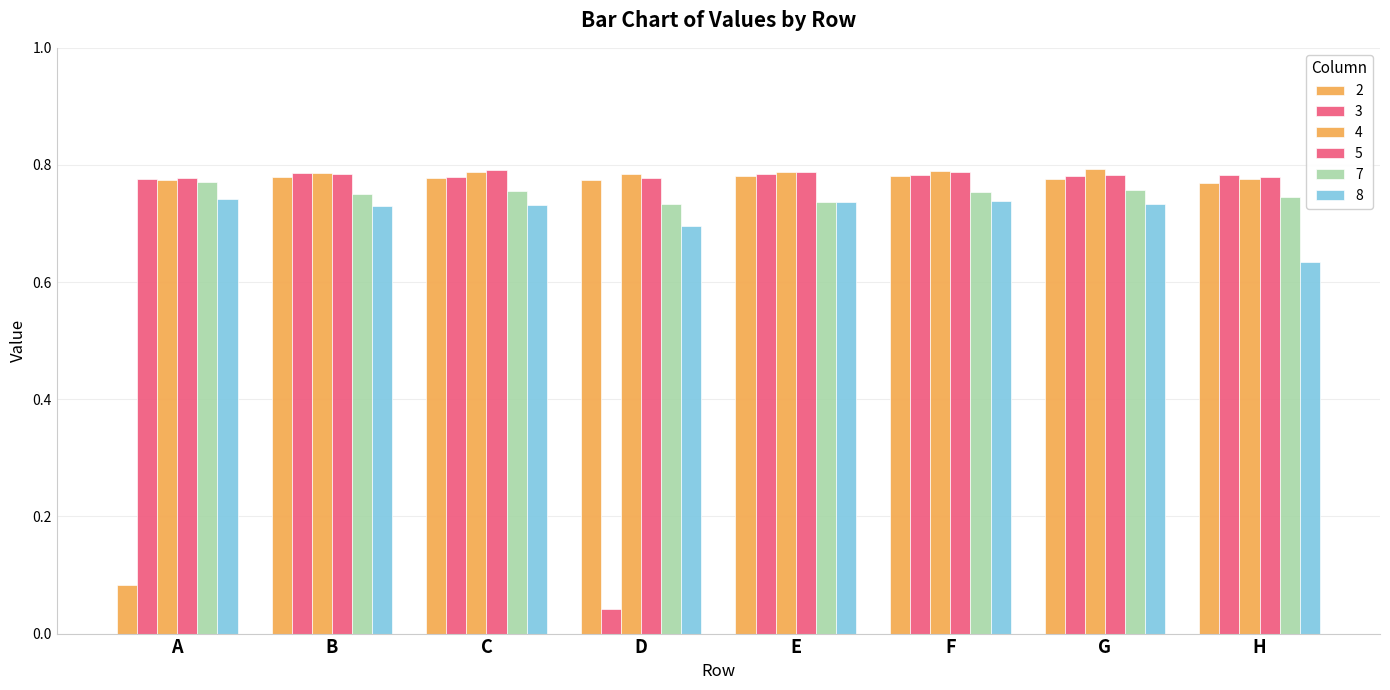

At which category is the sum across all series the highest?

F